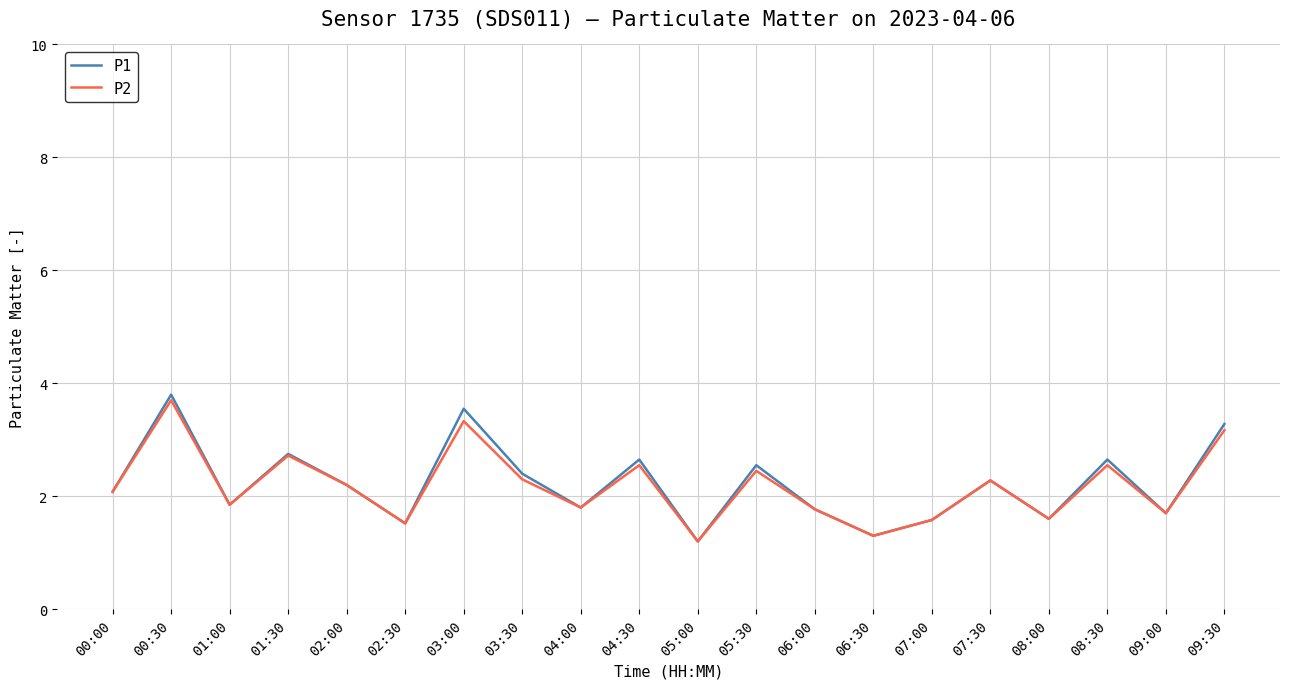

Is it true that P1 equals 2.6 at 08:30?

True